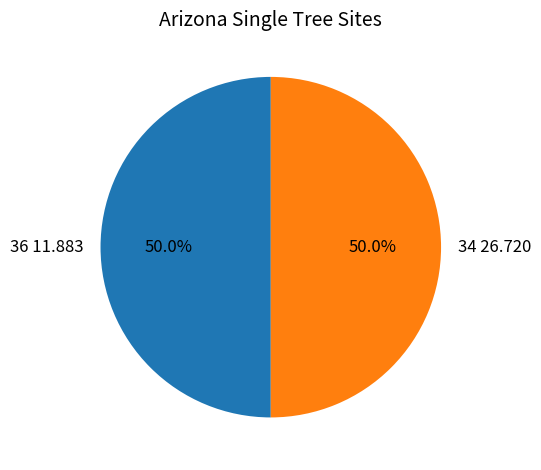

What is the total percentage of 34 26.720 and 36 11.883?

100.0%